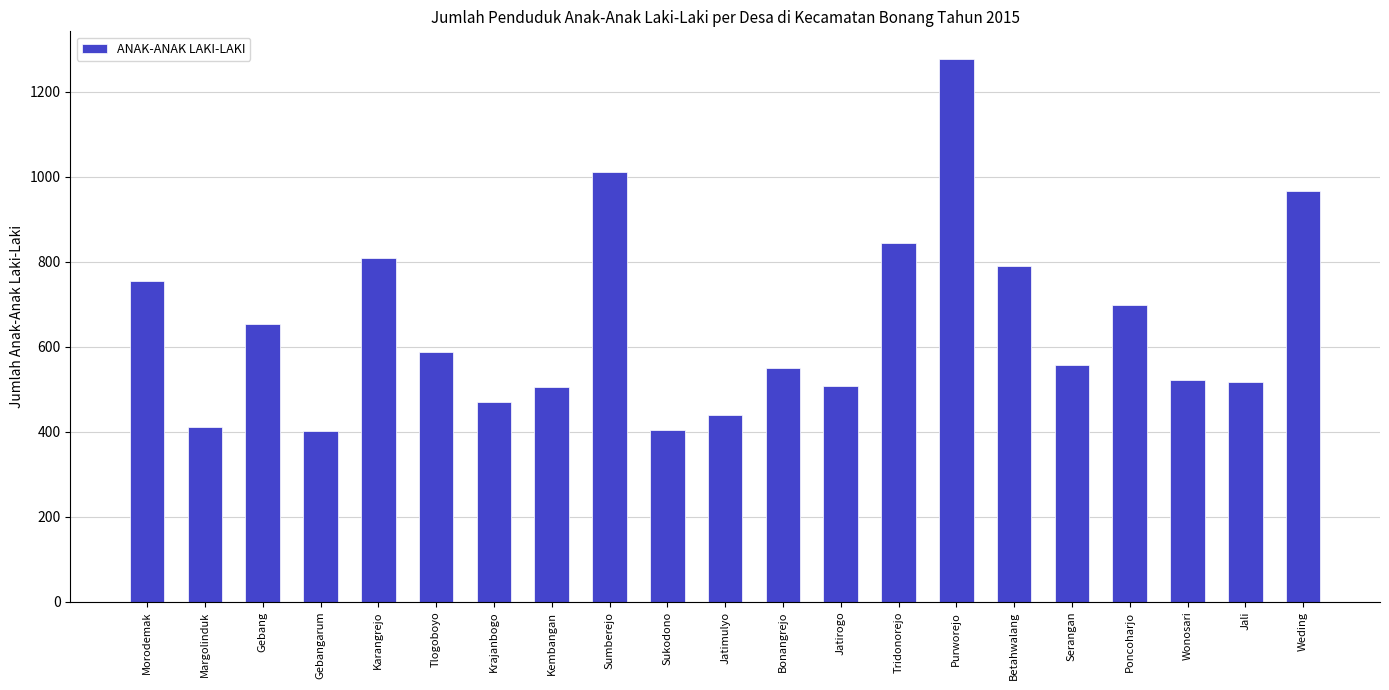

What is the change in value from Morodemak to Sumberejo?

+255